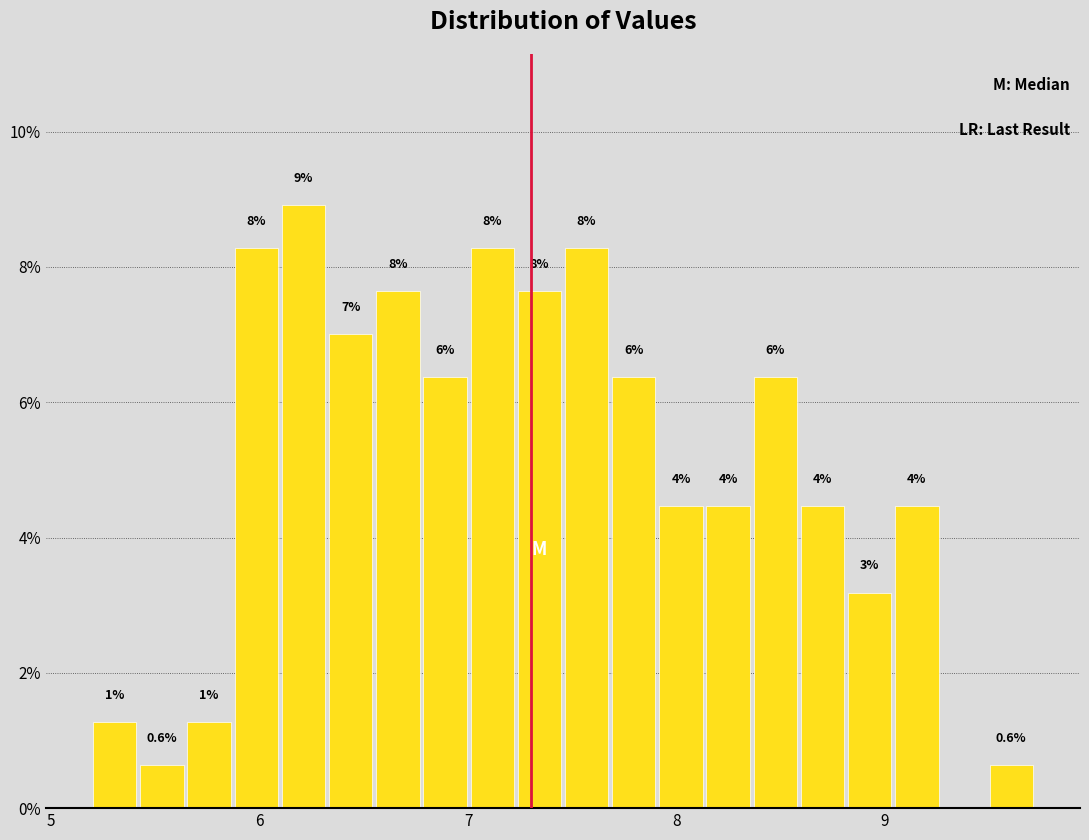

Around what value on the x-axis is the tallest bar? Give the approximate position of its centre, as read against the axis.

6.2